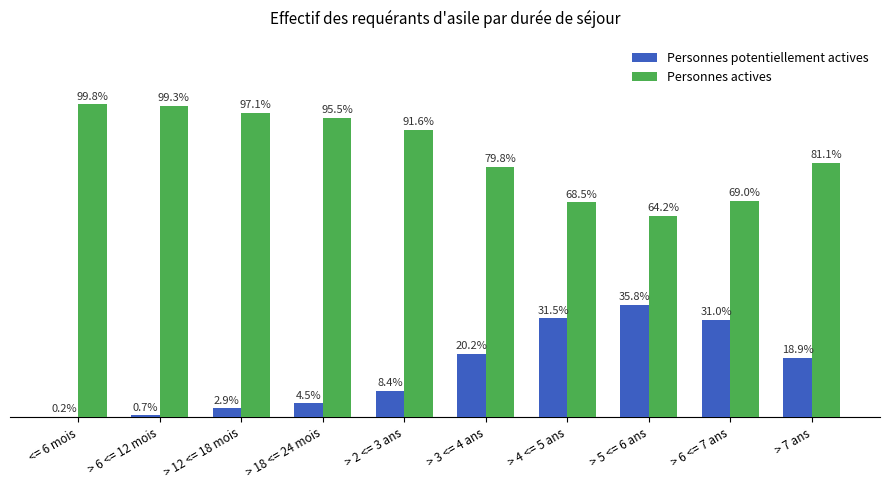

Which series has the largest total across all categories?

Personnes actives